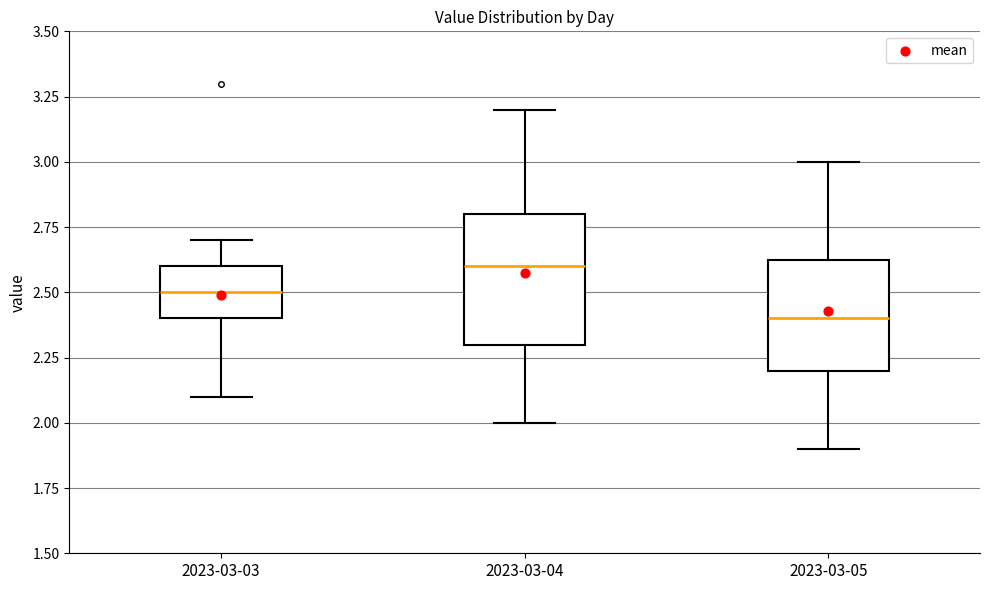

Reading left to right, read every box against the y-axis: the position of its median line, the range the box covers, and the ends of its whiskers. The values are not printed on the chart, so give them approximately, as read against the axis.

2023-03-03: median 2.50, box 2.40 to 2.60, whiskers 2.10 to 2.70
2023-03-04: median 2.60, box 2.30 to 2.80, whiskers 2.00 to 3.20
2023-03-05: median 2.40, box 2.20 to 2.65, whiskers 1.90 to 3.00